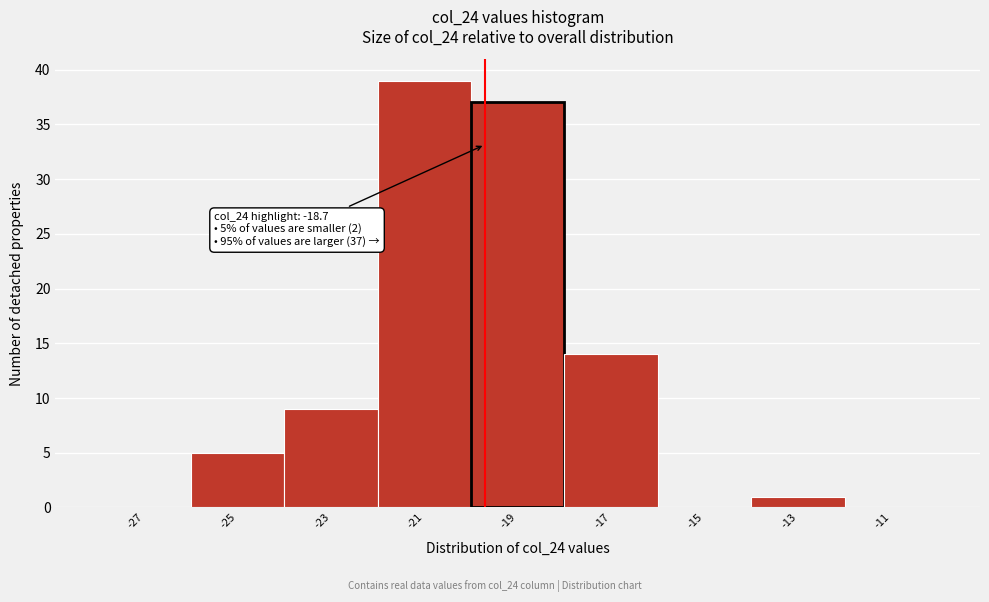

Reading left to right, transcribe all the data shown in this chart.

-27=0	-25=5	-23=9	-21=39	-19=37	-17=14	-15=0	-13=1	-11=0